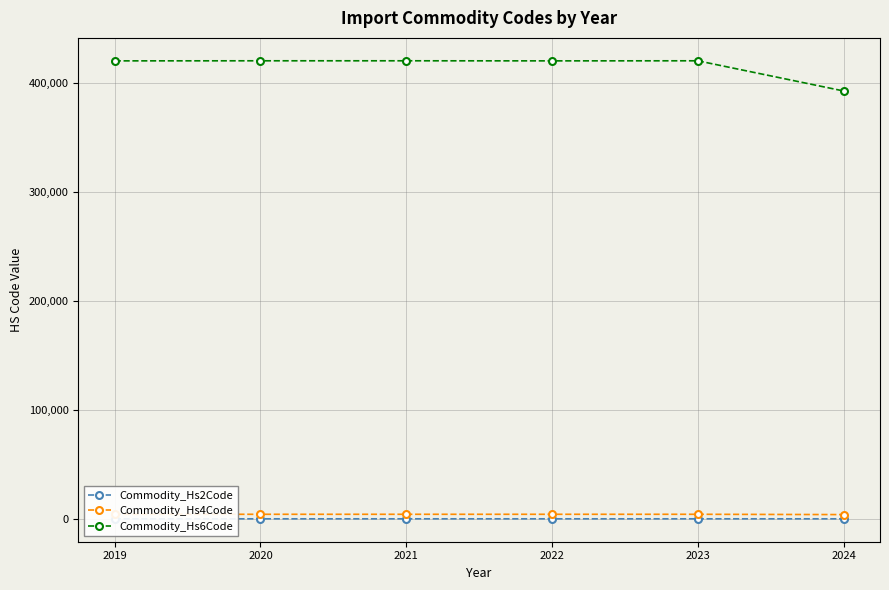

Does the chart display data point markers on the line(s)?

Yes